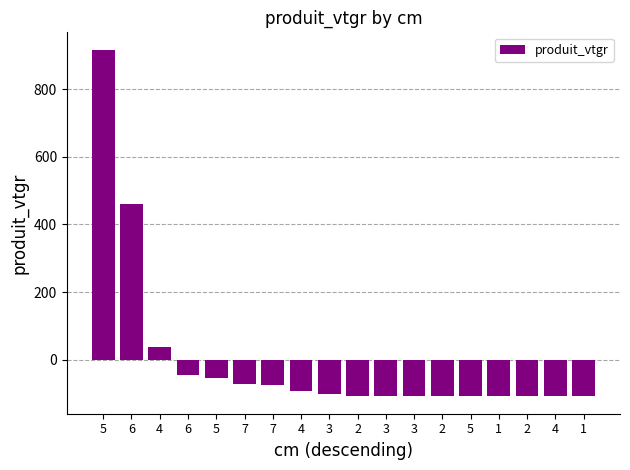

Are the bars horizontal?

No